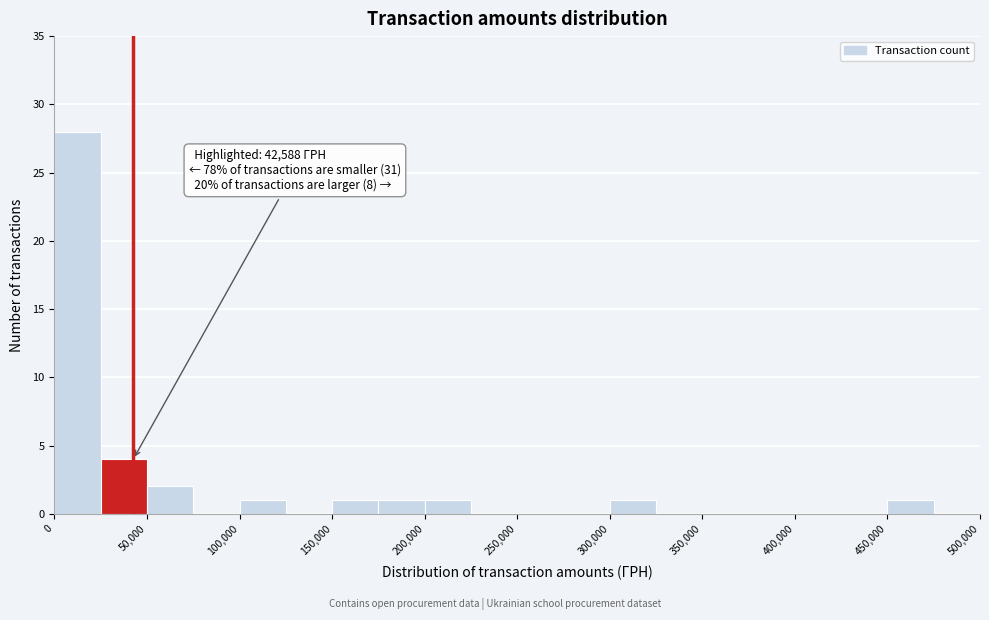

Which range on the x-axis has the tallest bar?

0 to 25000